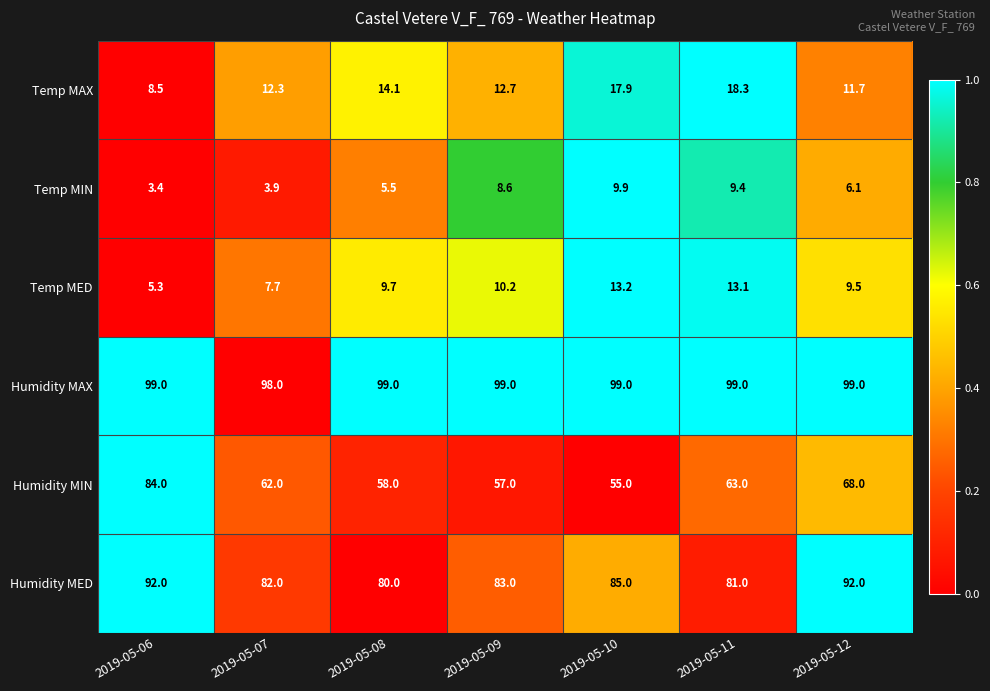

At which category is the sum across all series the highest?

2019-05-06